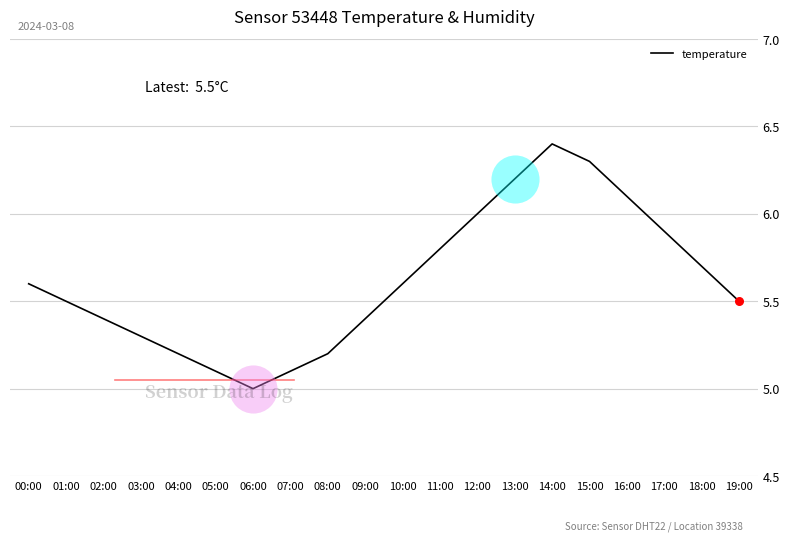

What is the ratio of the value at 17:00 to the value at 08:00?

1.1